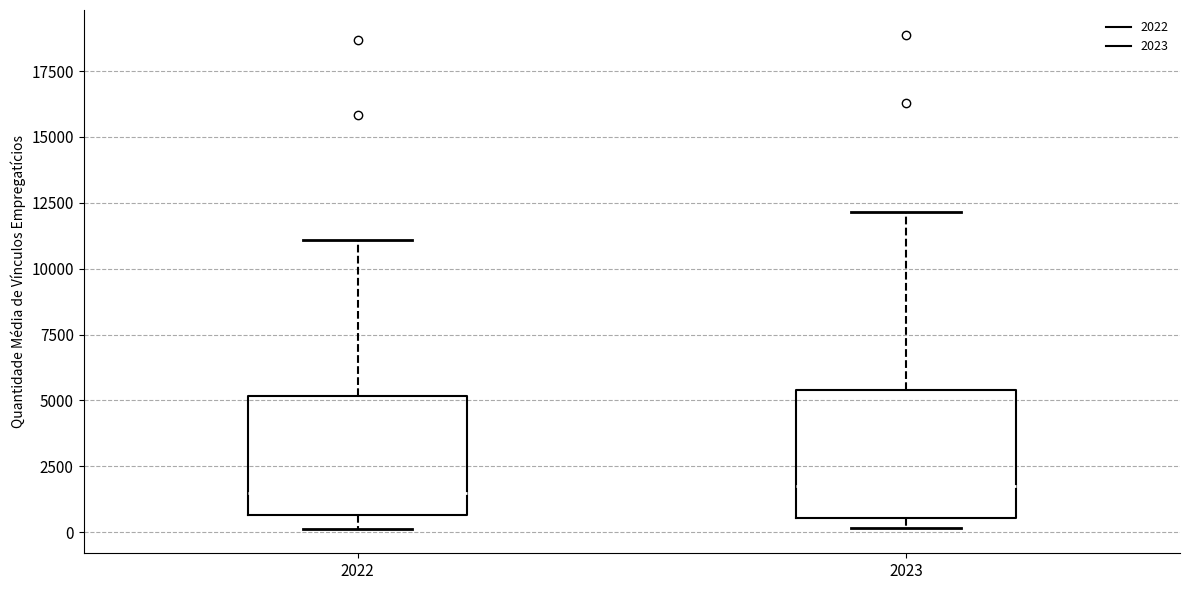

Reading left to right, transcribe this box plot: for each box, give where its median line is, the range the box spans, and where its two whiskers end, as read against the y-axis. The values are not printed on the chart, so give them approximately, as read against the axis.

2022: median 1500, box 500 to 5000, whiskers 0 to 11000
2023: median 1500, box 500 to 5500, whiskers 0 to 12000